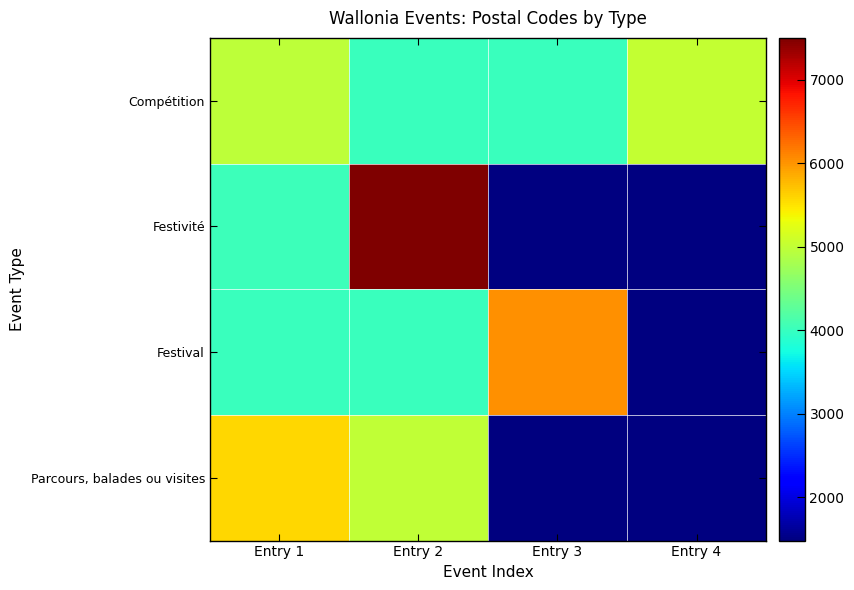

Is it true that Festival equals 10163.4 at Entry 3?

False